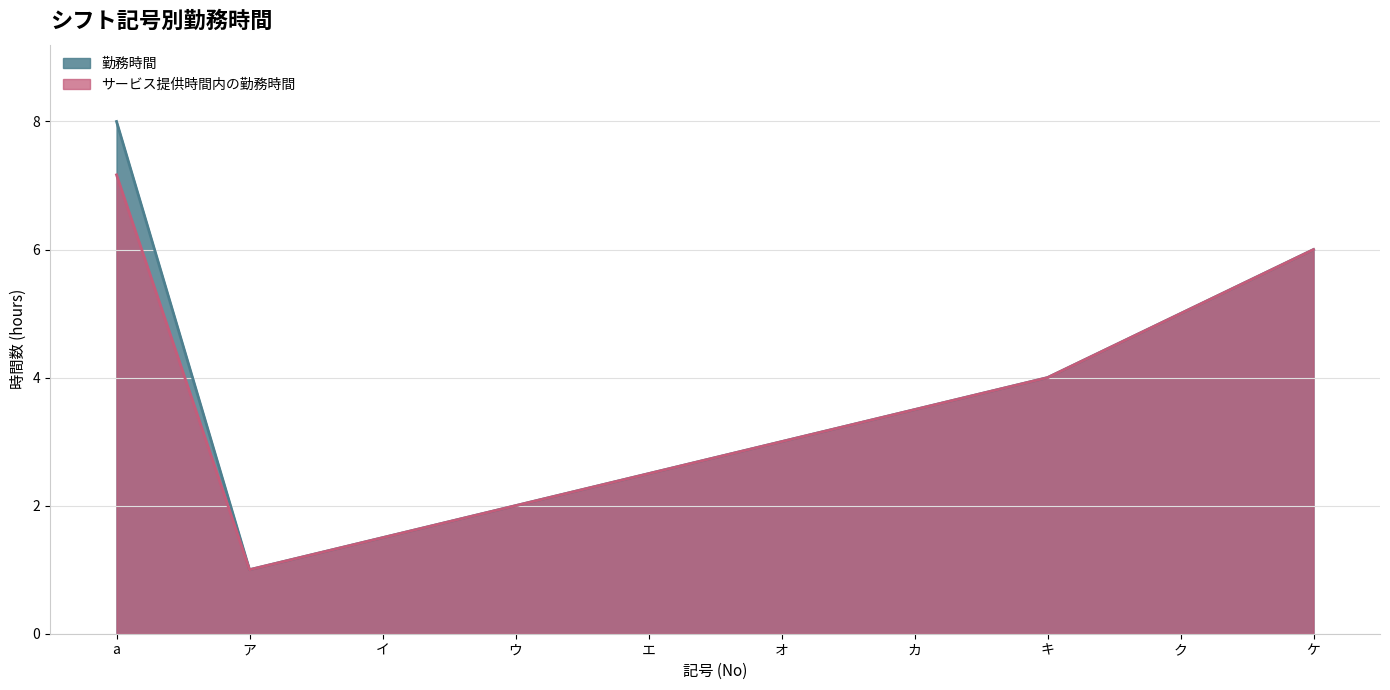

What is the approximate value of 勤務時間 at キ?

4.0